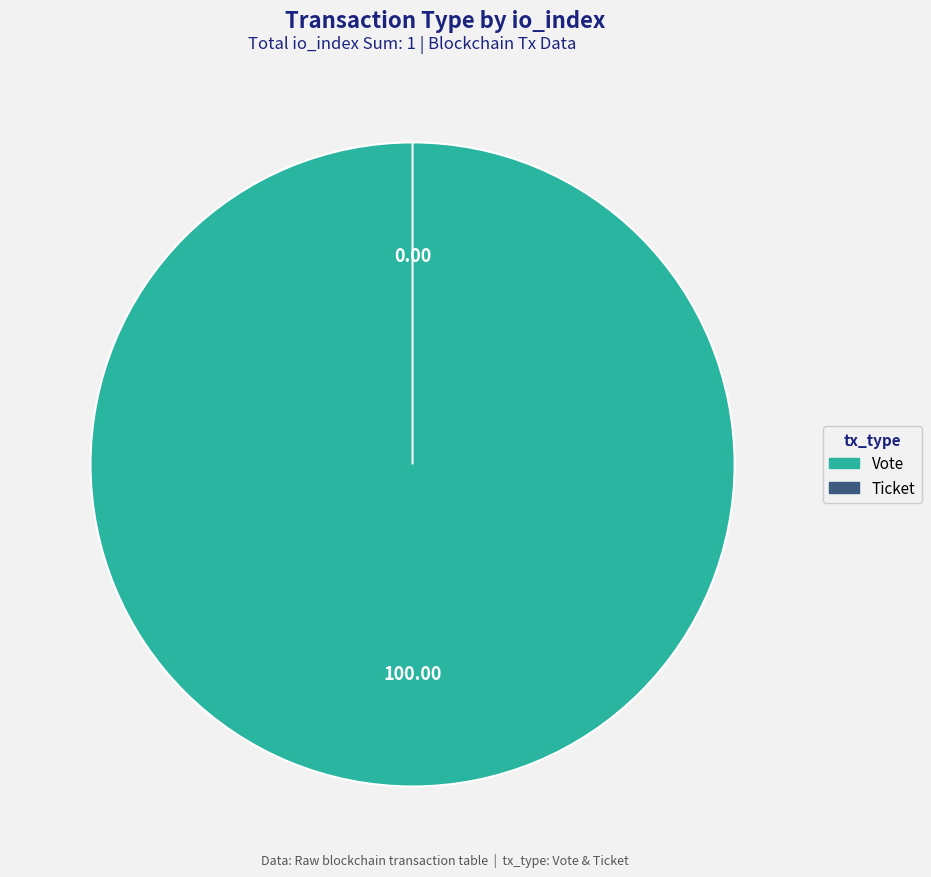

Count the number of slices in the pie.

2